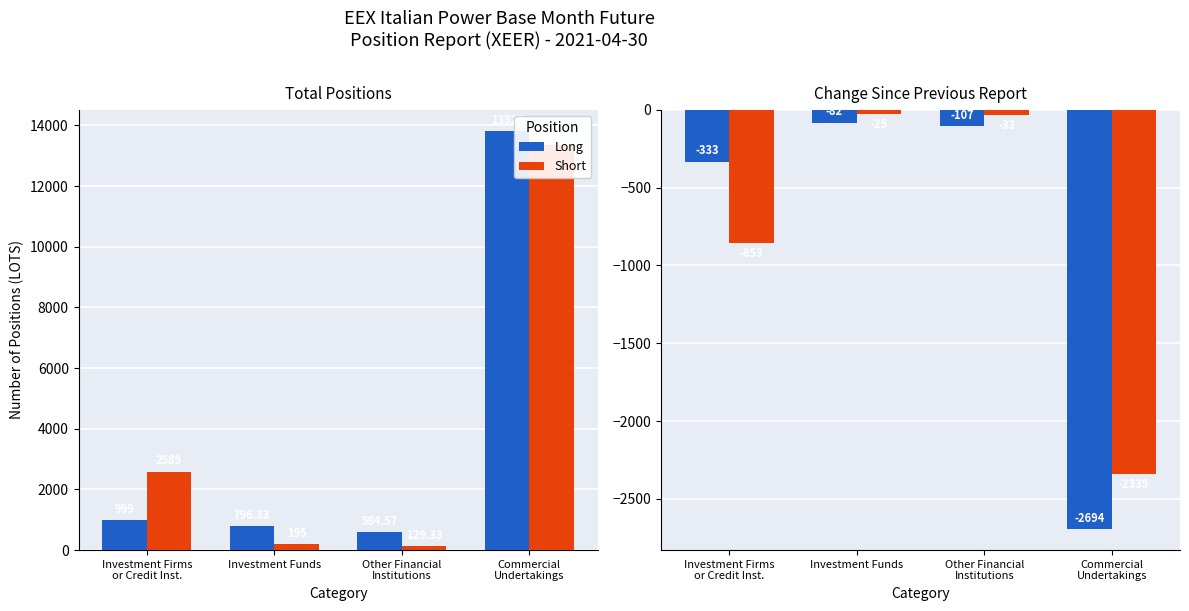

Where does the Short series first go above -33?

Investment Funds